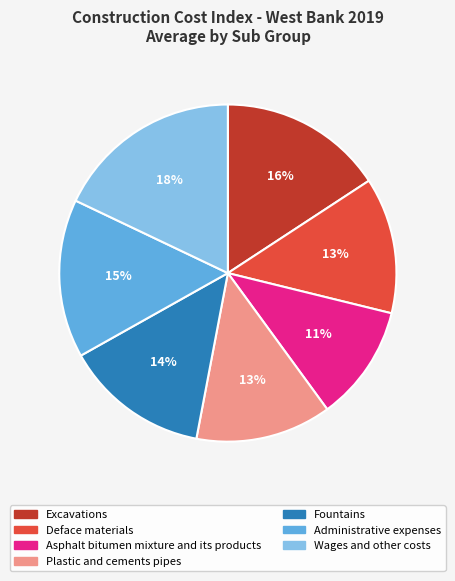

Between Asphalt bitumen mixture and its products and Deface materials, which is larger?

Deface materials